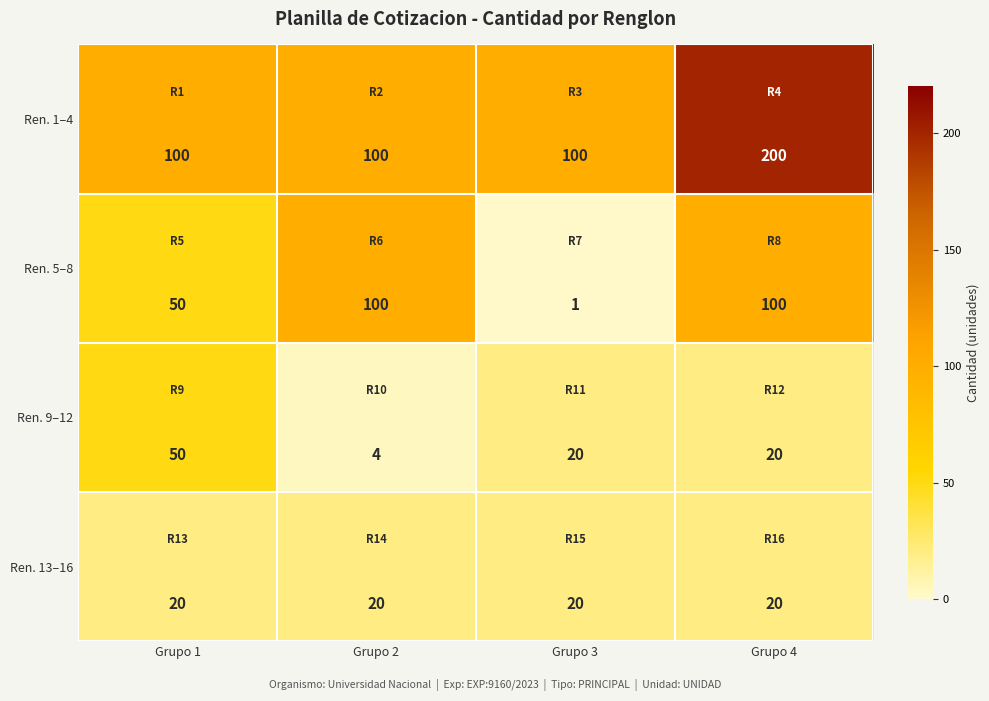

Which series has the largest total across all categories?

Ren. 1–4